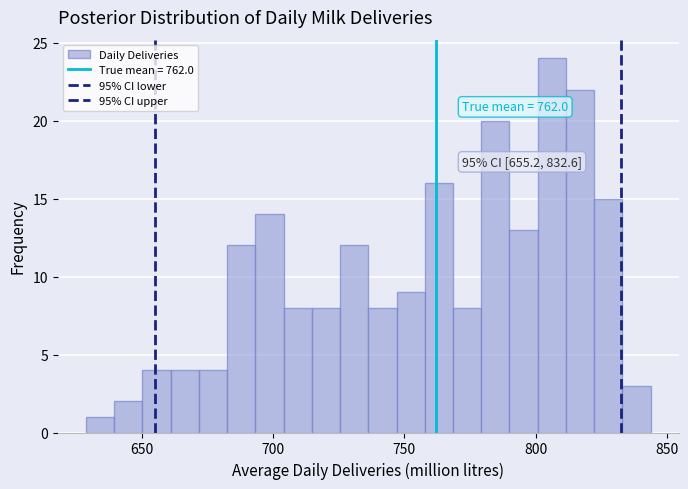

Read against the x-axis, roughly where is the centre of the tallest bar?

805